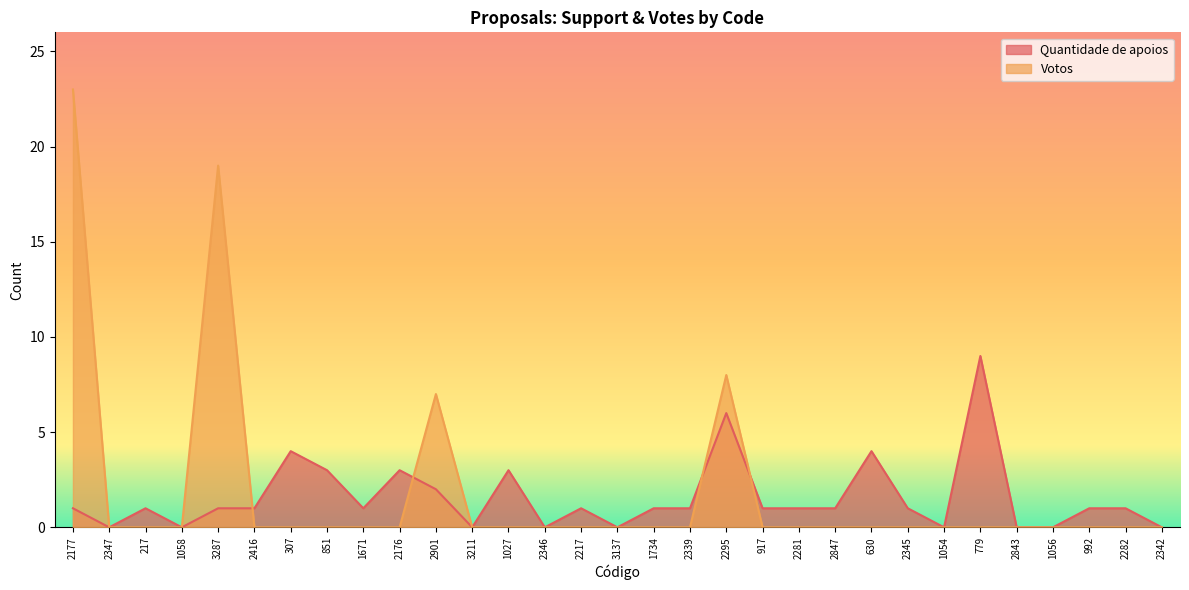

Rank the series at 1056 from lowest to highest value.

Quantidade de apoios, Votos